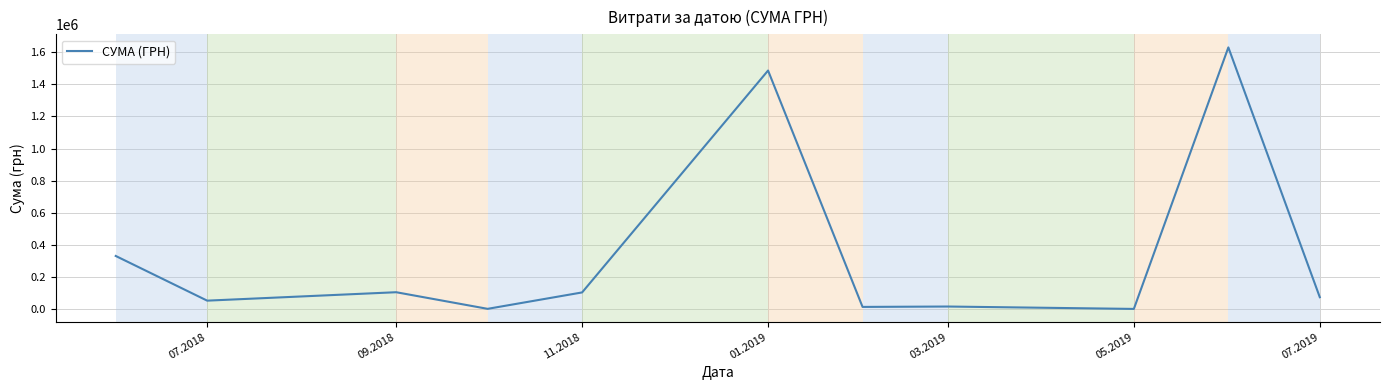

What is the difference between the maximum and minimum values?

1629252.7